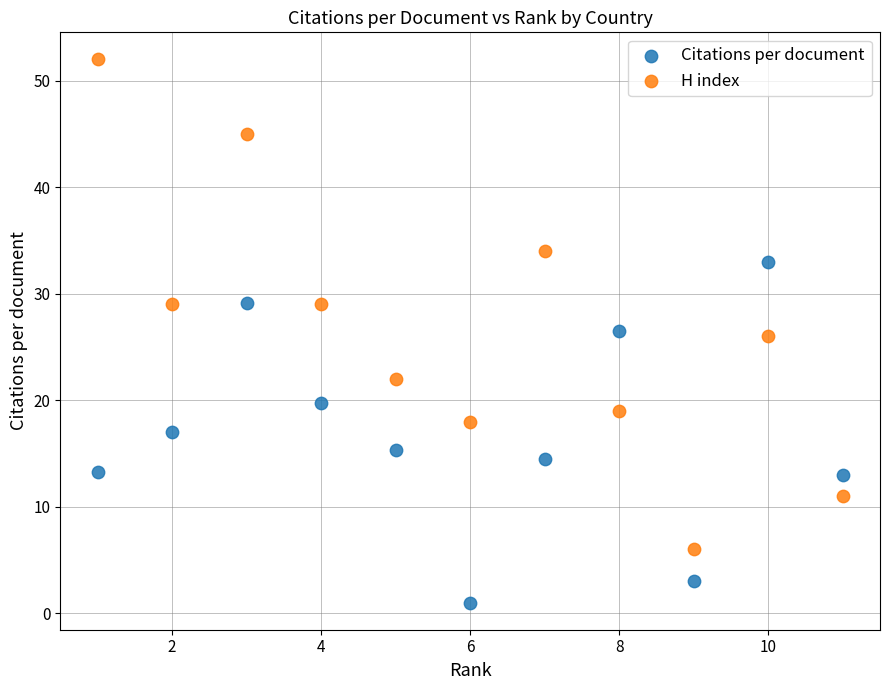

Across all data points, what is the range of X values (max minus min)?

10.0